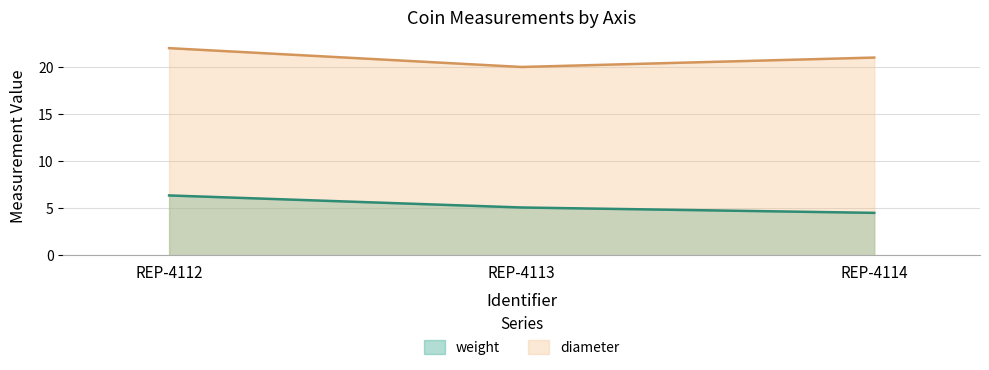

What is the value of the diameter point at the 2nd from the left?

20.0